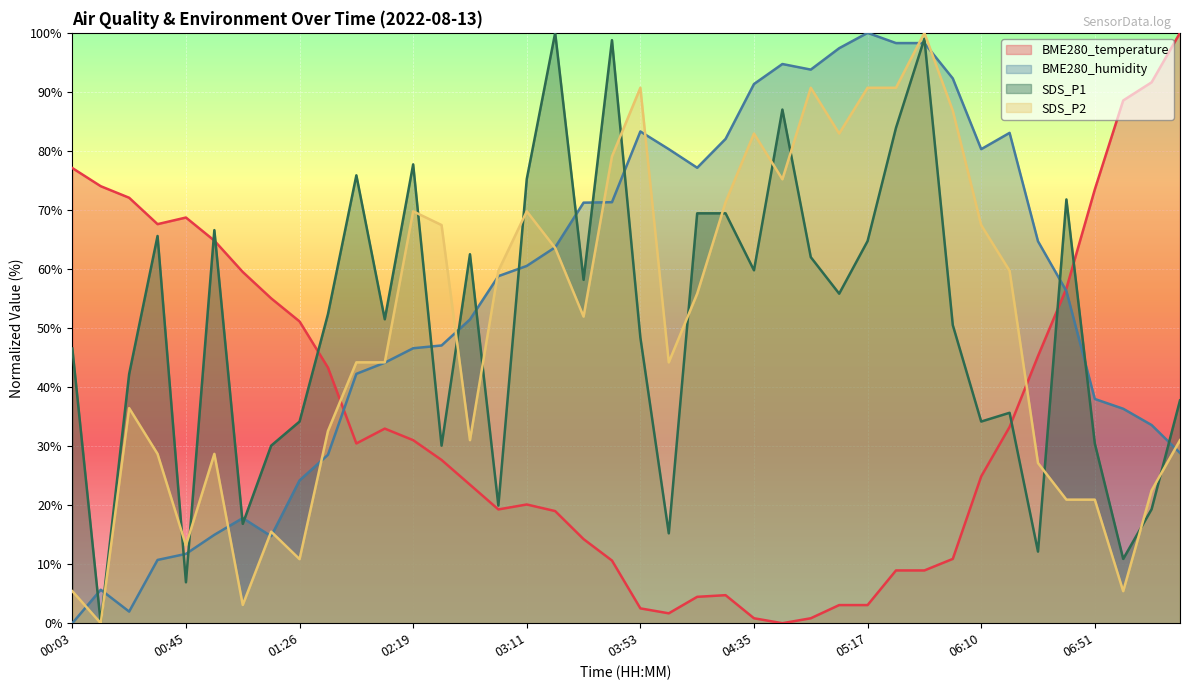

After their last crossing, which series has the higher values: BME280_humidity or BME280_temperature?

BME280_temperature